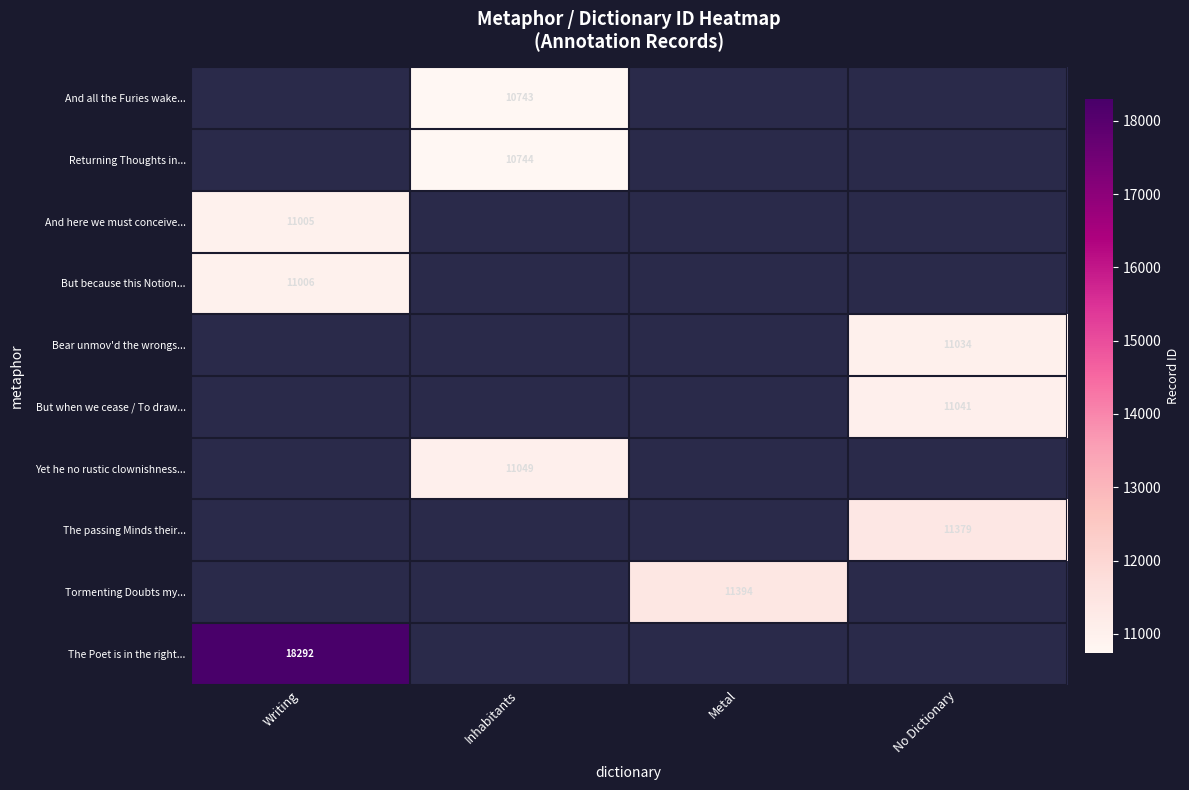

Between Inhabitants and Metal, which is larger?

Metal